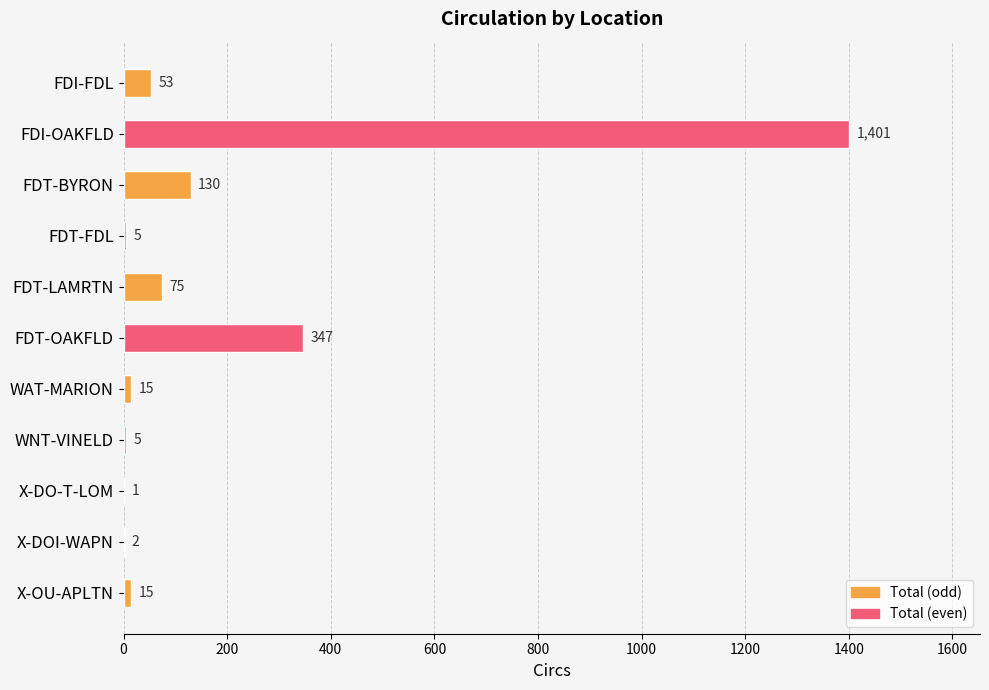

The chart shows a value of 2 at X-DOI-WAPN. True or false?

True